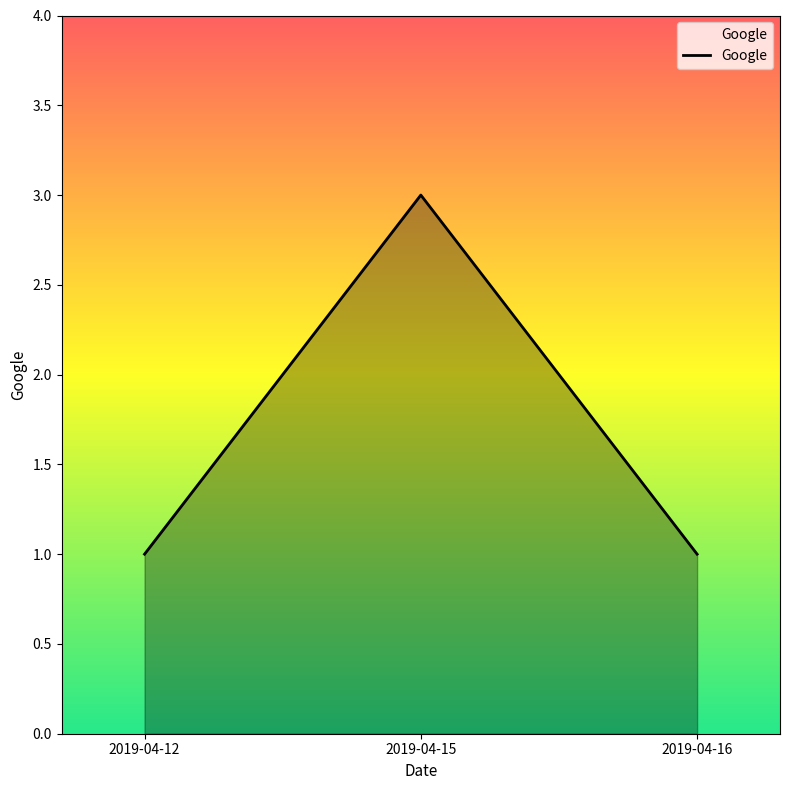

What is the sum of the values at 2019-04-12 and 2019-04-15?

4